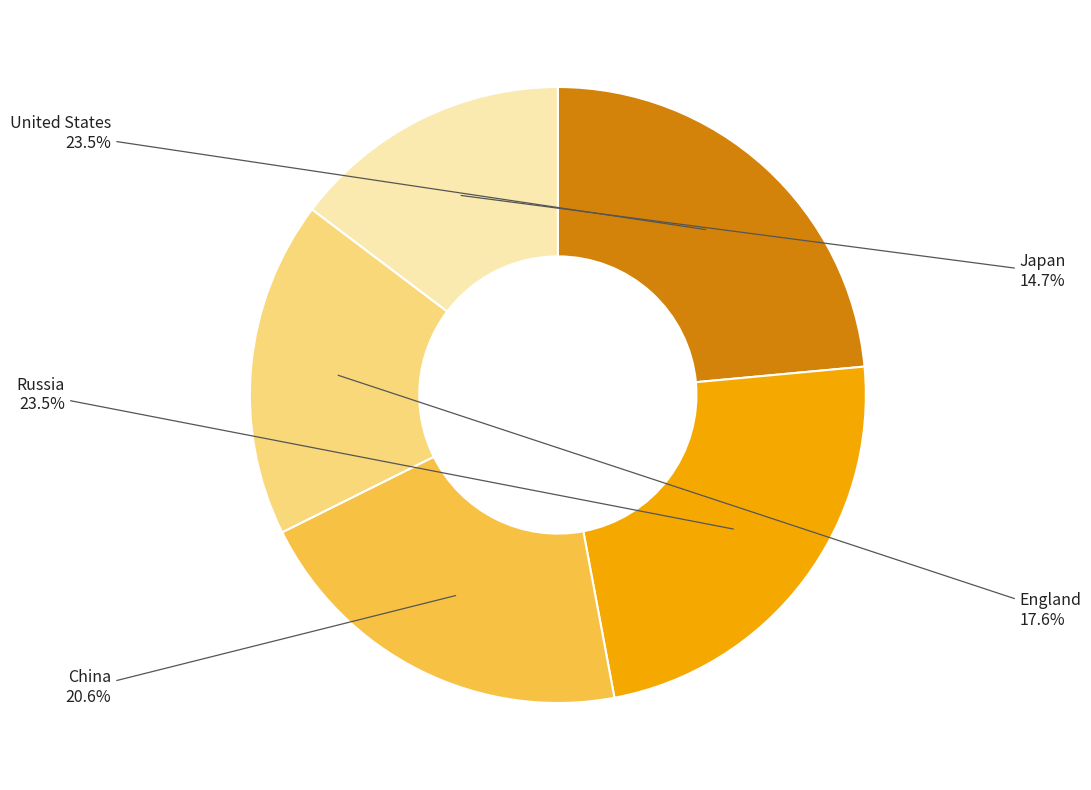

To the nearest percent, what is the difference between the largest and smallest slice percentages?

9%